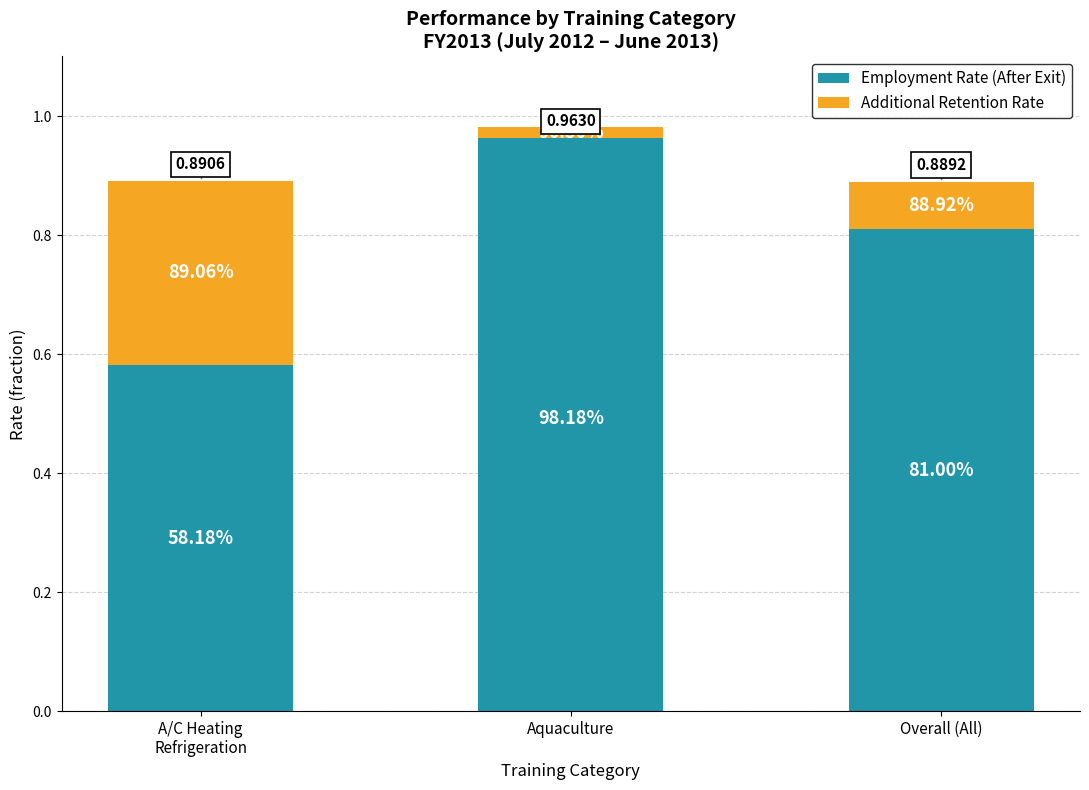

What is the greatest value displayed?

1.0